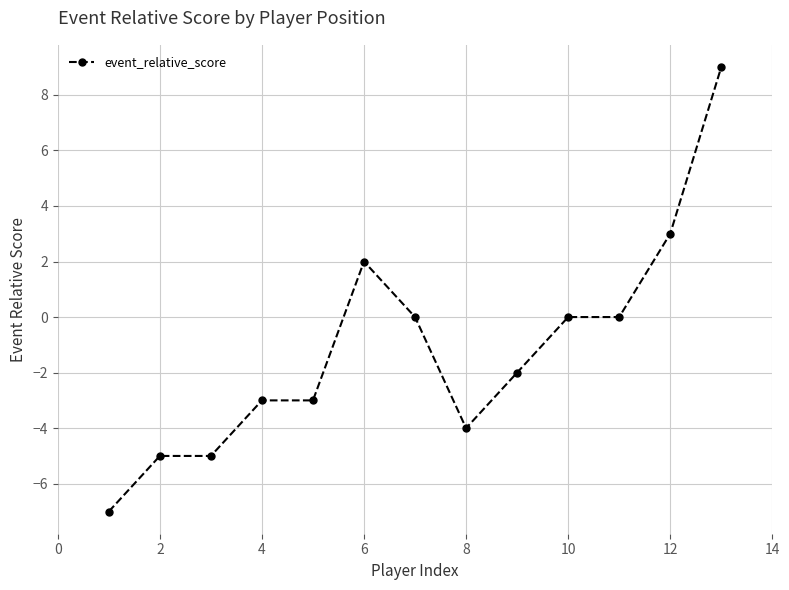

True or false: the data has more than 0 interior local peaks.

True